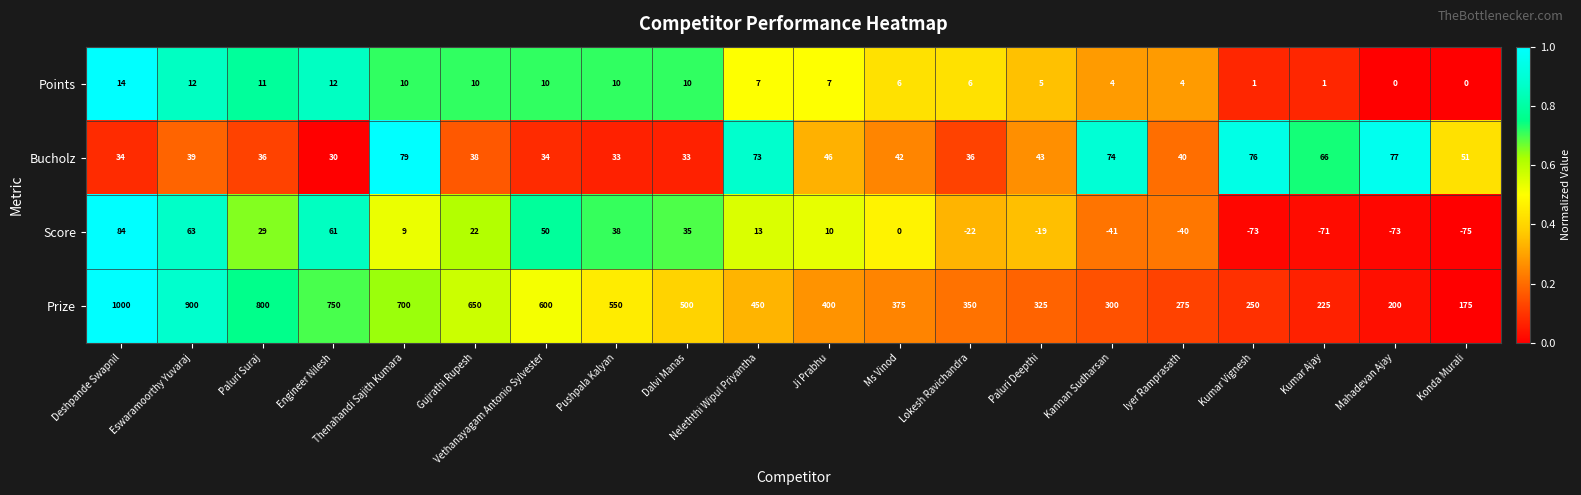

At Ji Prabhu, list the series in order from largest to smallest.

Prize, Bucholz, Score, Points